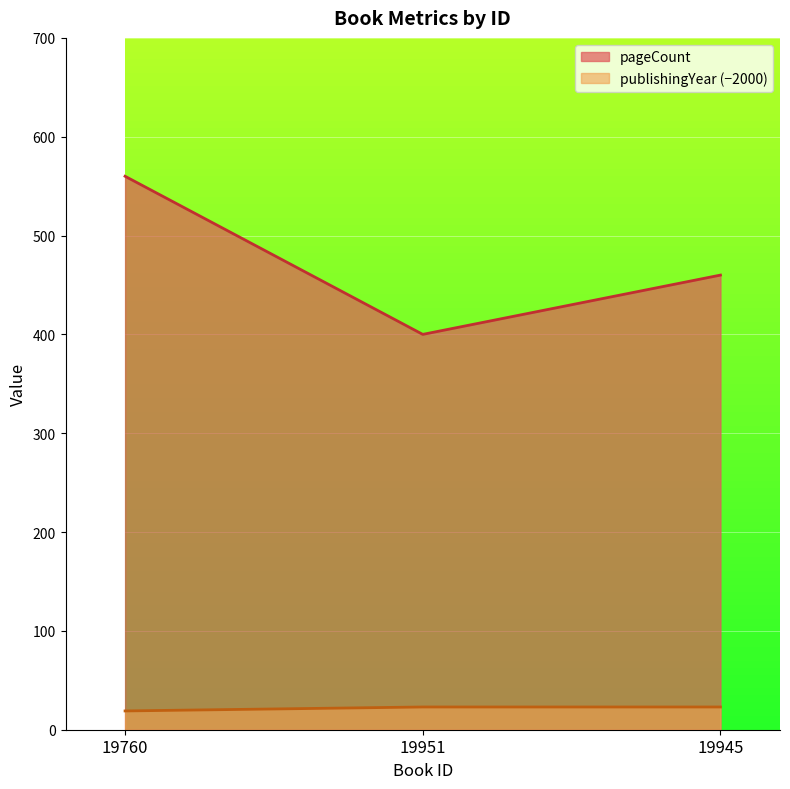

What are all the series names shown in the legend?

pageCount, publishingYear (−2000)